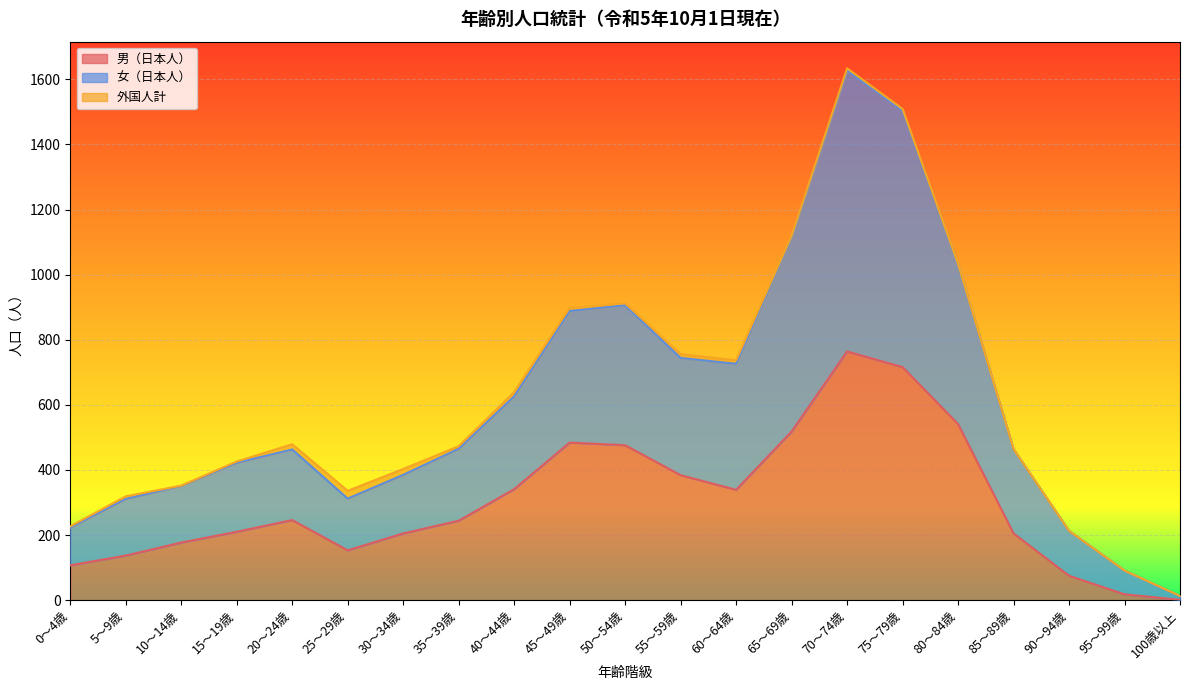

How many data points in 女（日本人） are above 464?

10